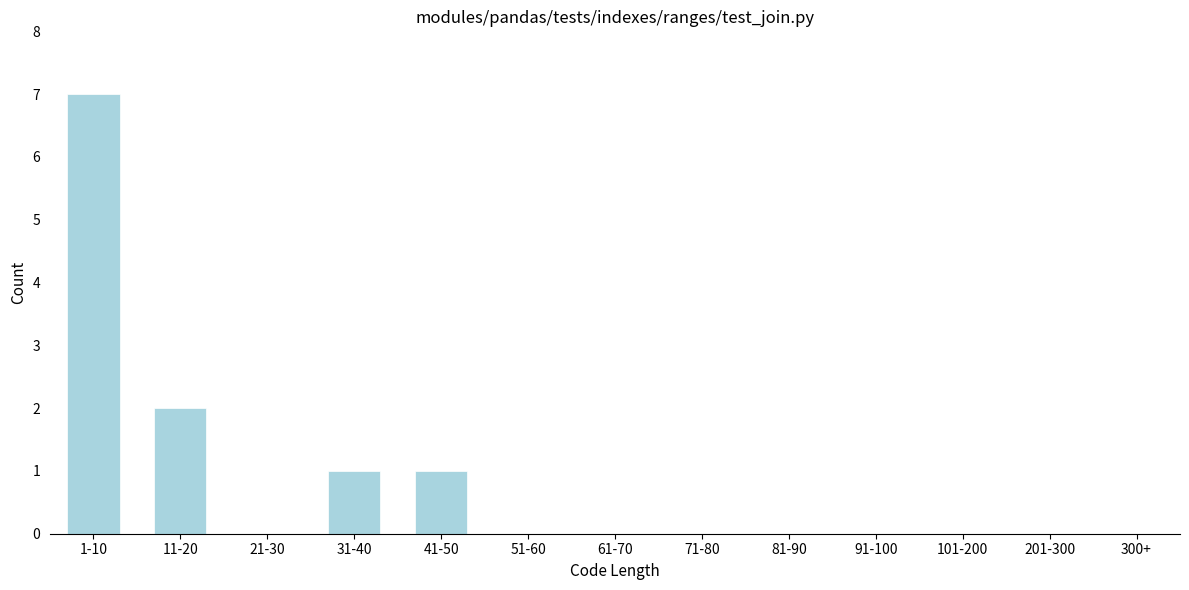

Reading left to right, list all the values displayed in this chart.

1-10=7	11-20=2	21-30=0	31-40=1	41-50=1	51-60=0	61-70=0	71-80=0	81-90=0	91-100=0	101-200=0	201-300=0